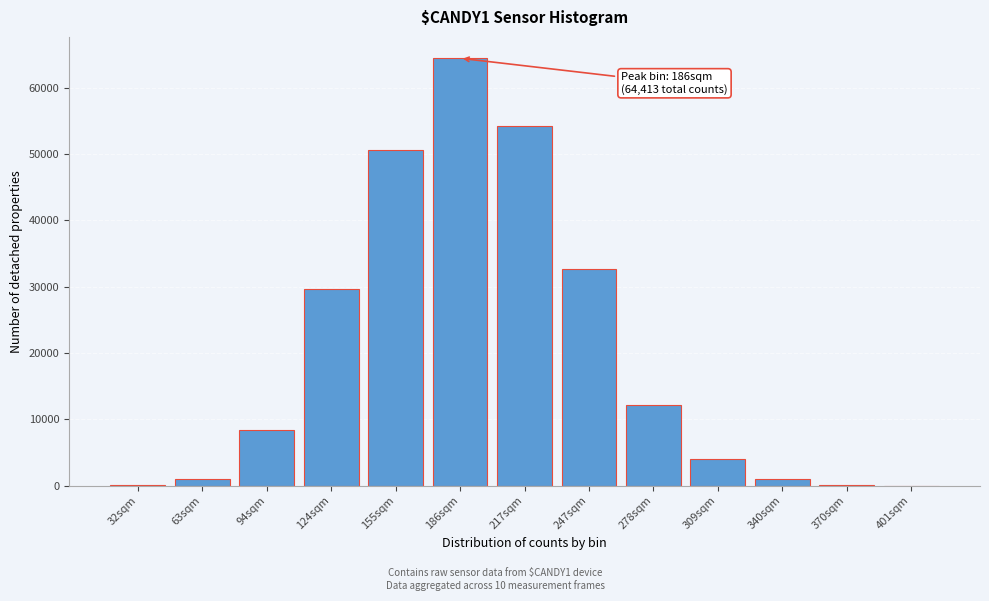

The value at 155sqm is 77459. True or false?

False